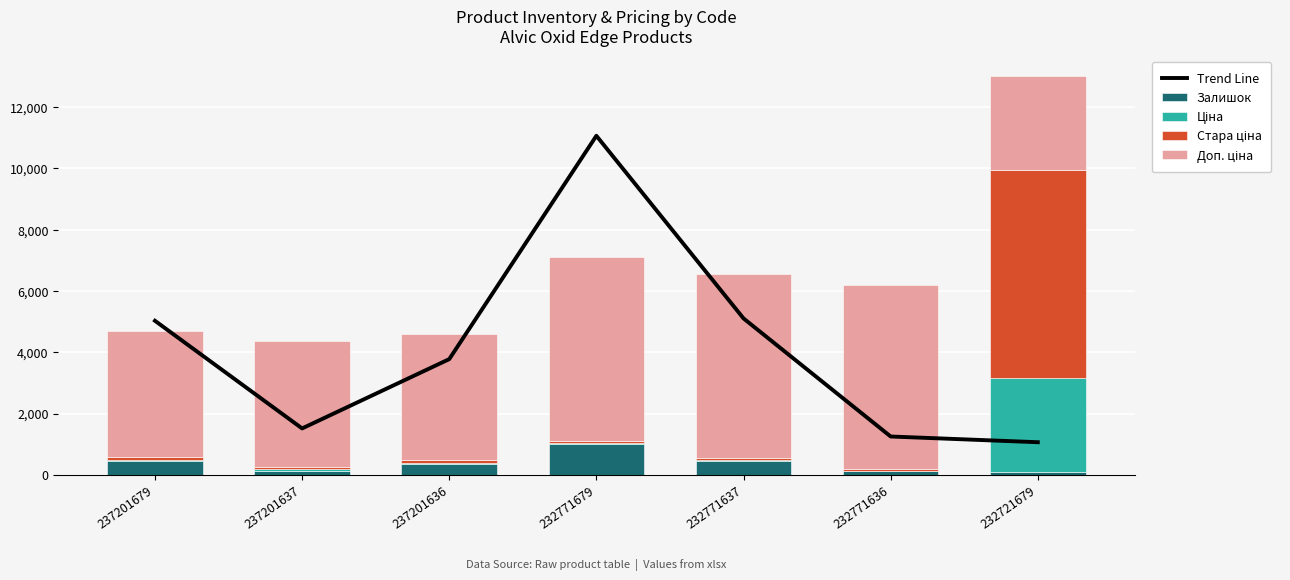

Is the value of Trend Line at 237201637 greater than the value of Доп. ціна at 232771637?

No